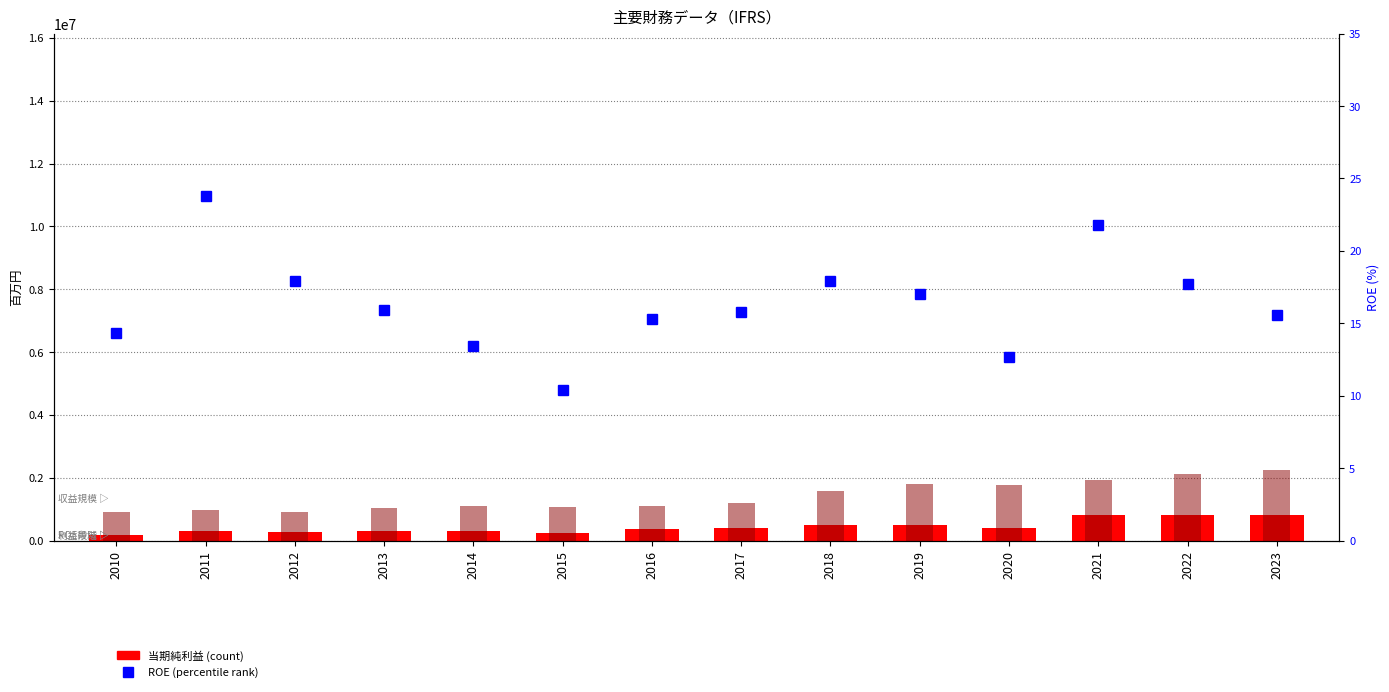

What is the average value of the 当期純利益 (Net Income) series?

440822.7